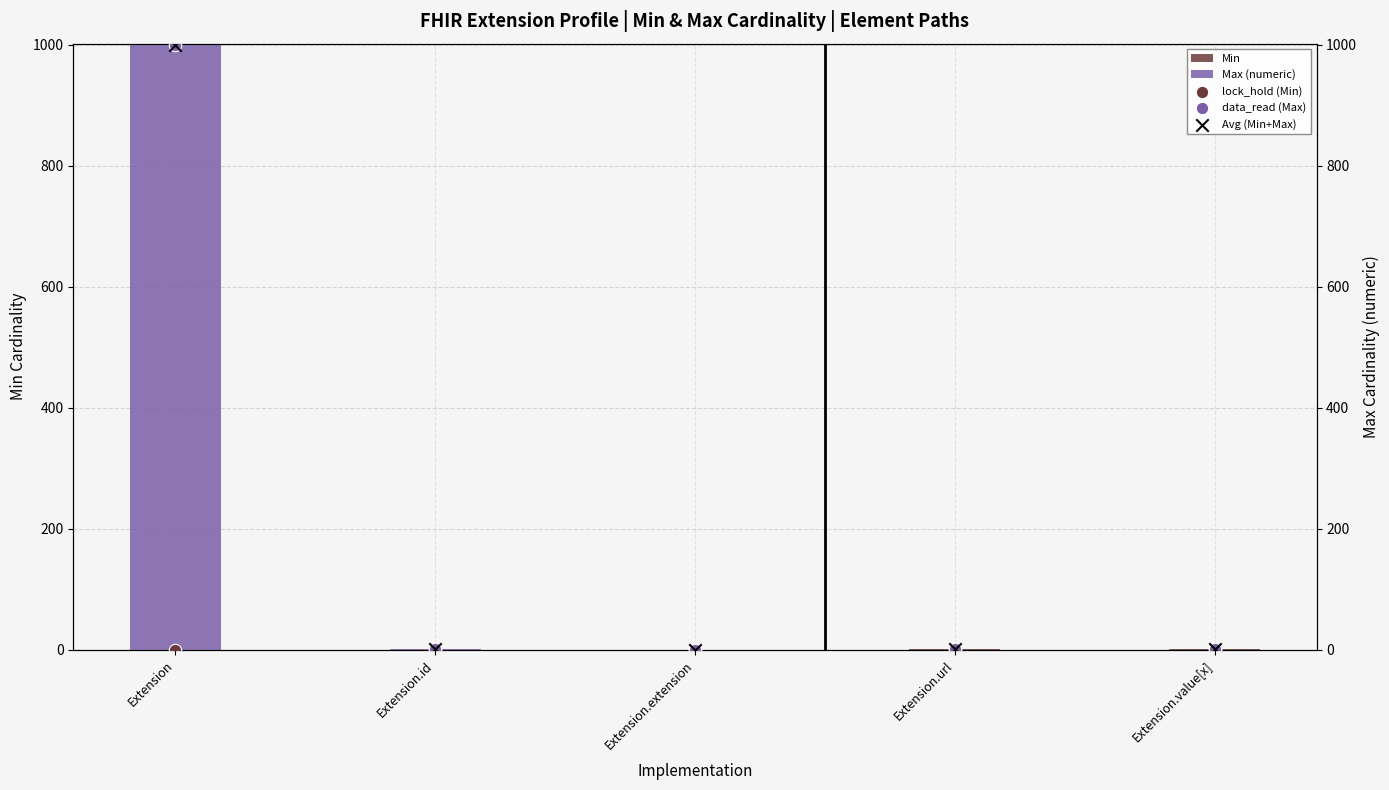

Is the value of Avg (Min+Max) at Extension.value[x] greater than the value of data_read (Max) at Extension.value[x]?

Yes